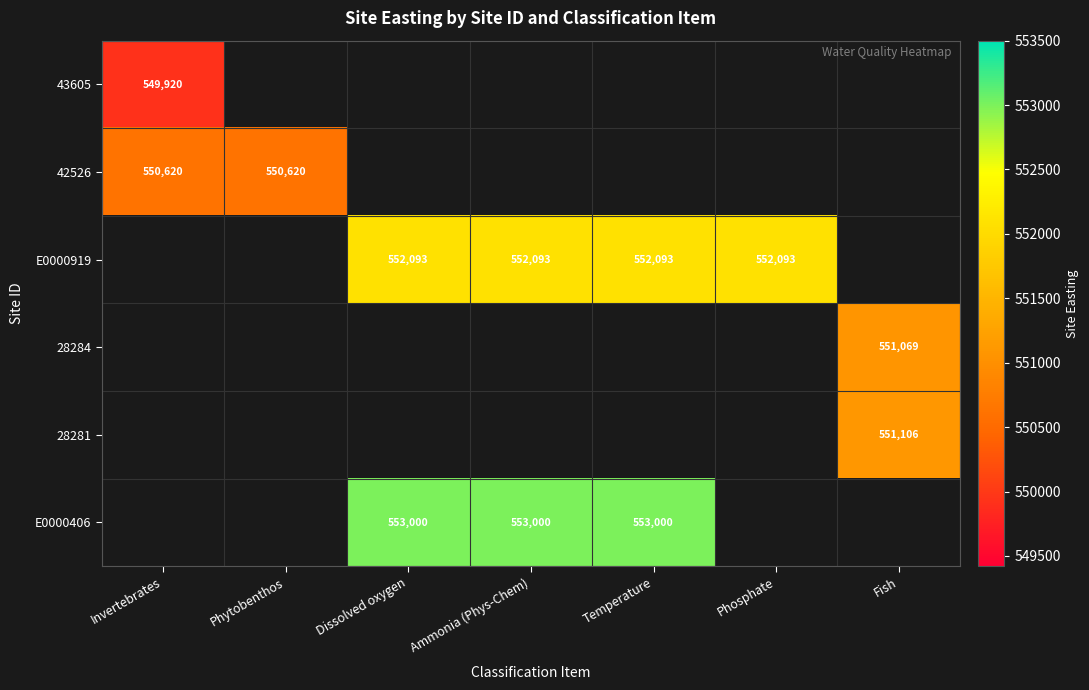

Is it true that E0000406 equals 122588 at Dissolved oxygen?

False